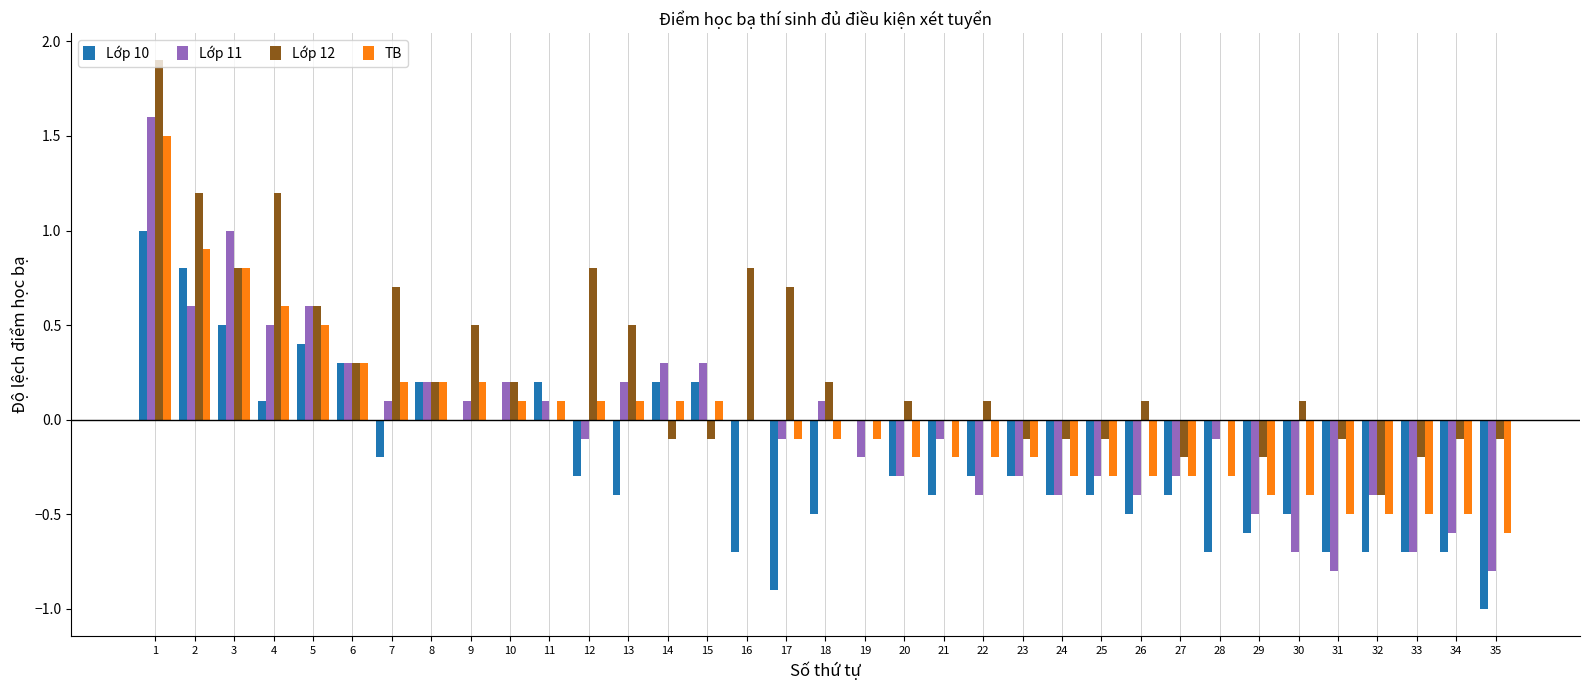

What is the highest value of the Lớp 12 series?

1.9